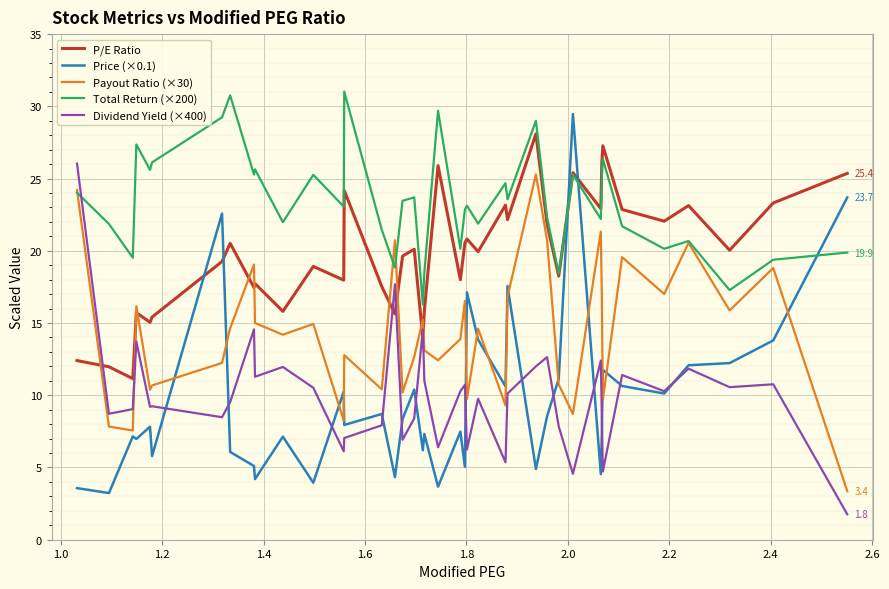

What is the minimum value shown in the chart?

1.8